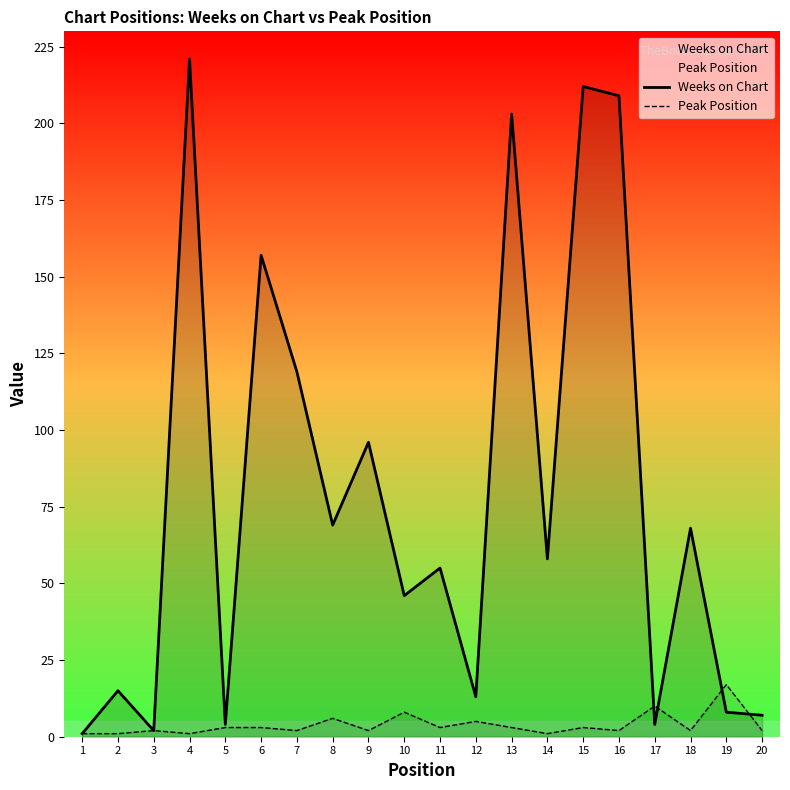

Which series ends up on top after the final intersection of Peak Position and Weeks on Chart?

Weeks on Chart